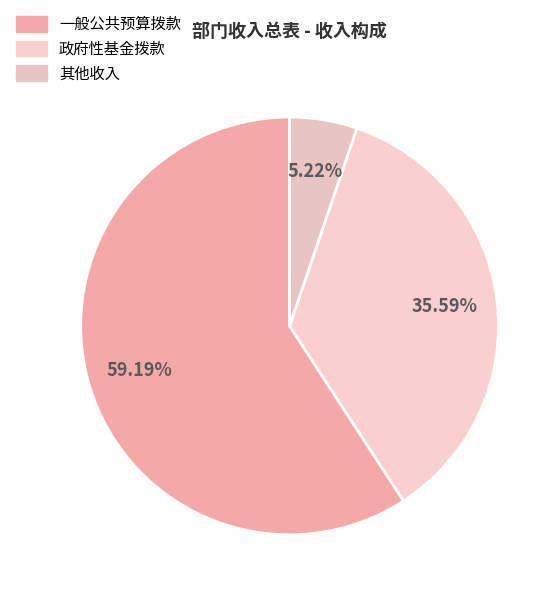

Between 政府性基金拨款 and 其他收入, which is larger?

政府性基金拨款